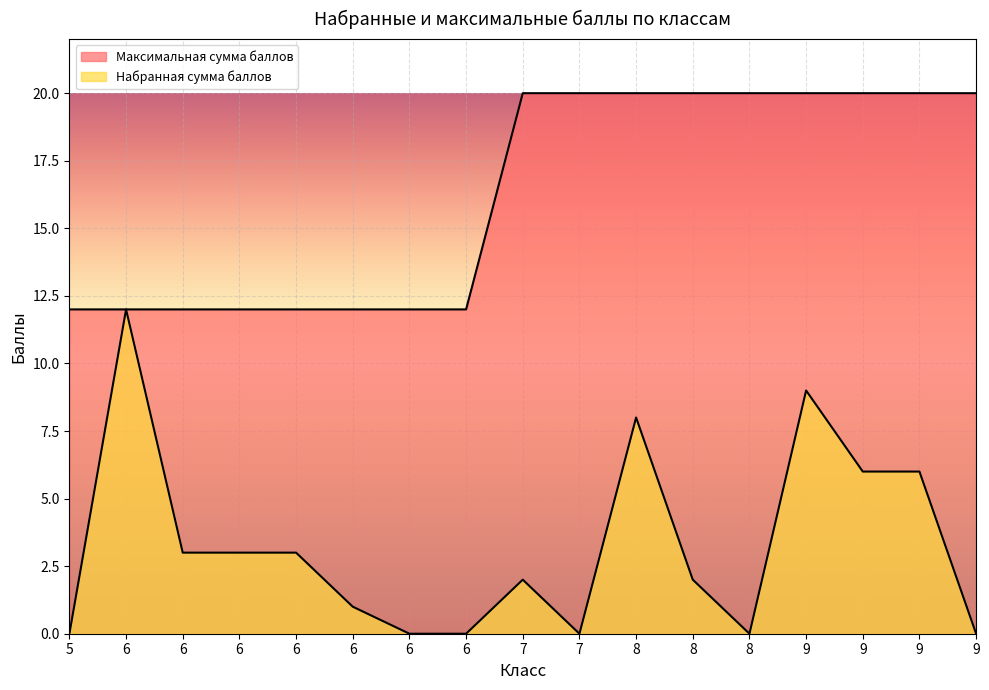

Which series has the widest spread of values?

Набранная сумма баллов